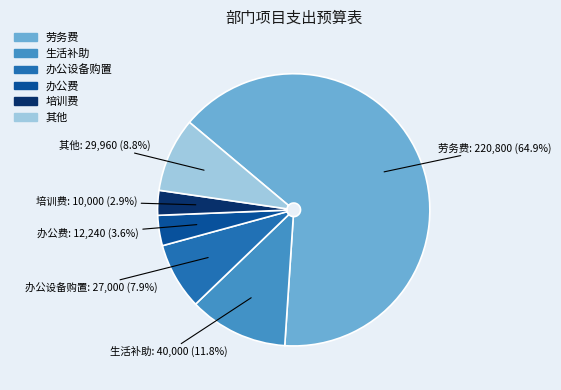

Rank the categories by value from lowest to highest.

培训费, 办公费, 办公设备购置, 其他, 生活补助, 劳务费